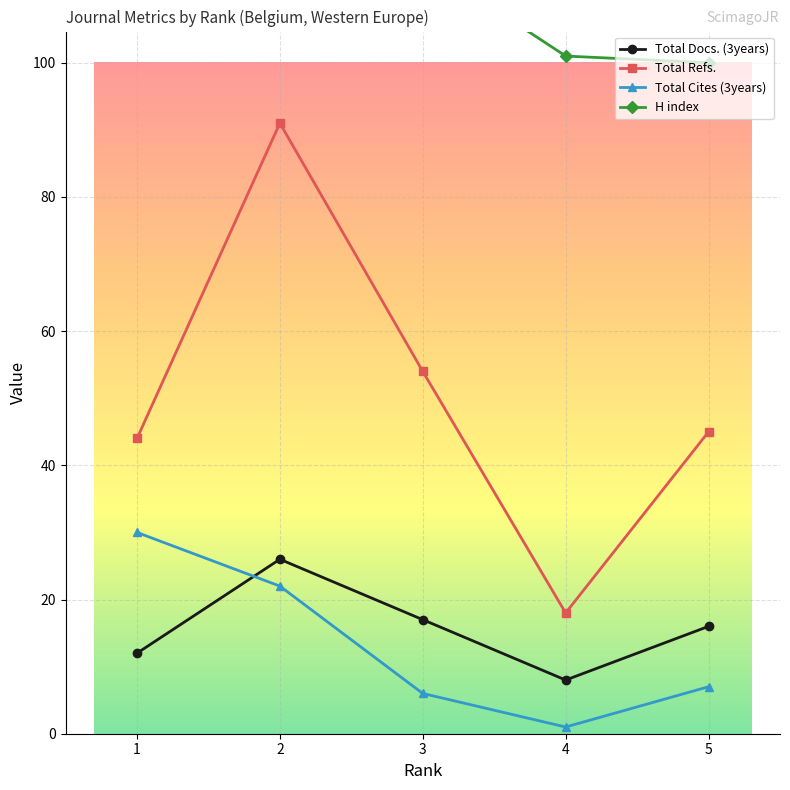

What is the smallest value displayed?

1